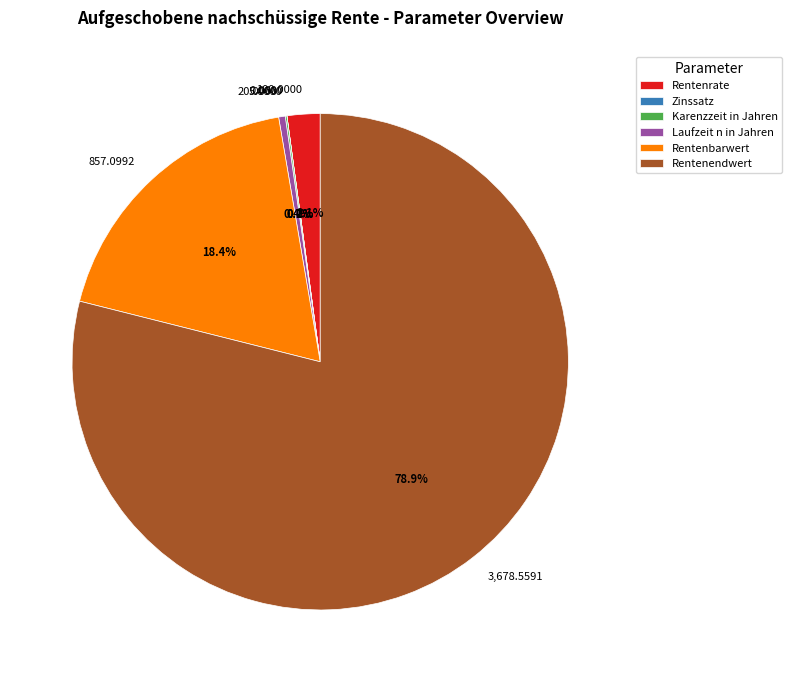

To the nearest percent, what is the average slice percentage?

17%